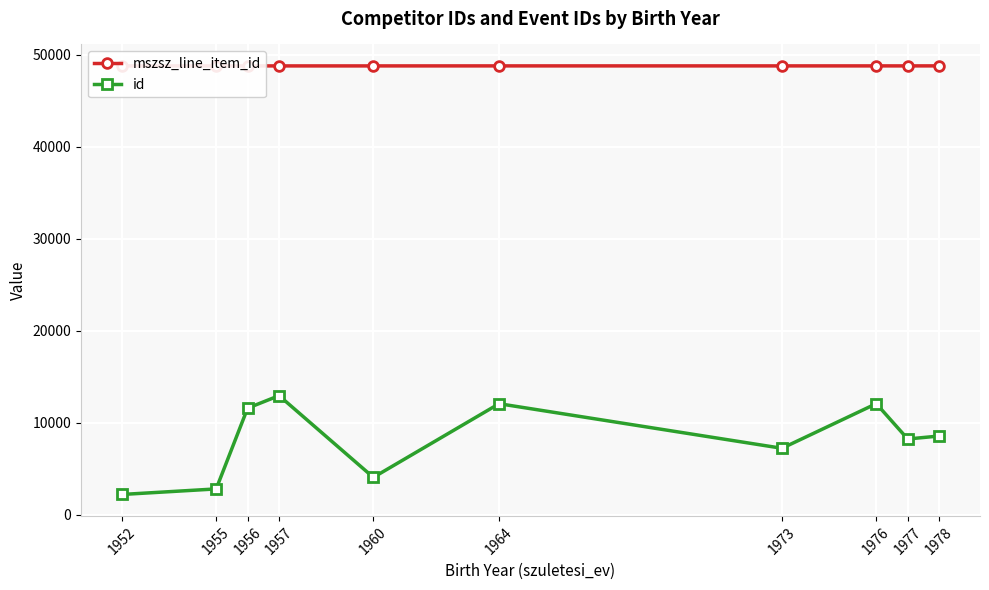

True or false: id and mszsz_line_item_id intersect in this chart.

False